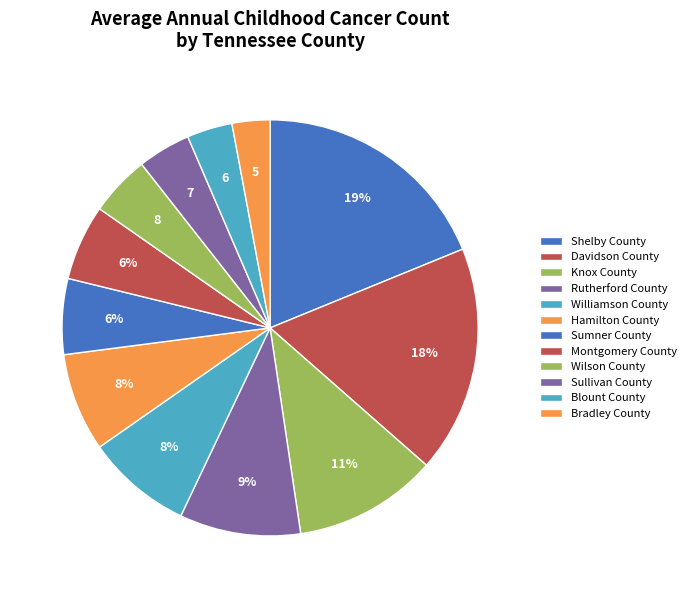

To the nearest percent, what portion does Montgomery County represent?

6%